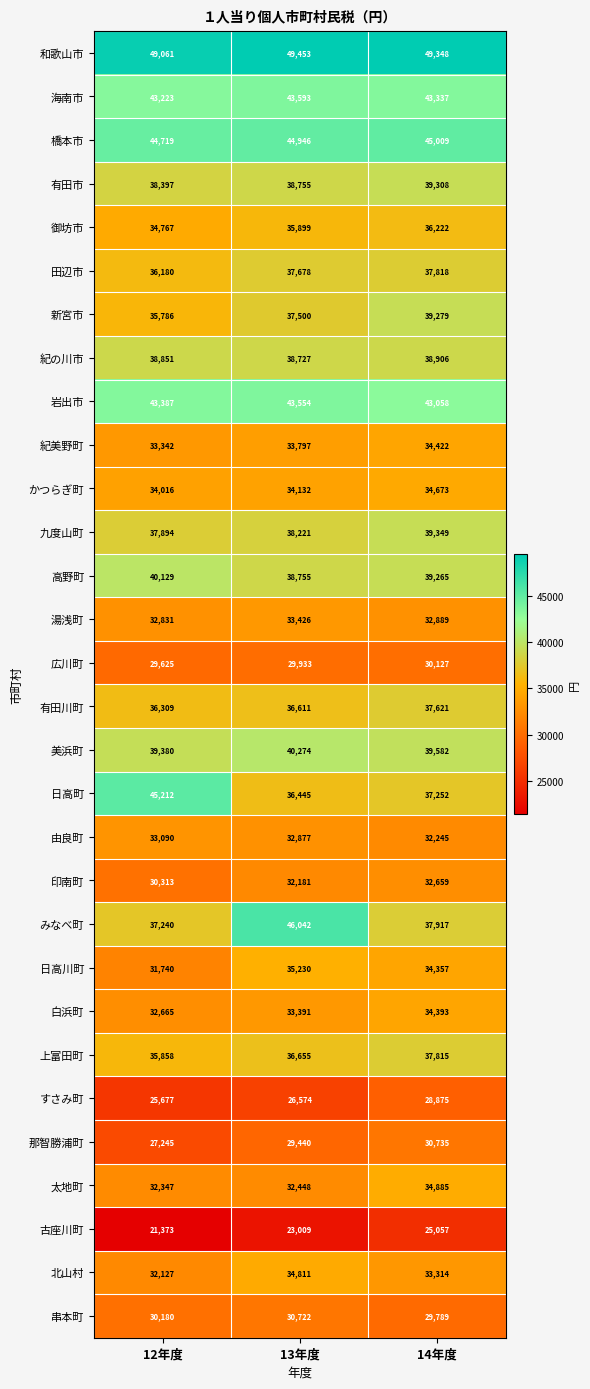

What is the spread (max minus min) of values at 14年度?

24291